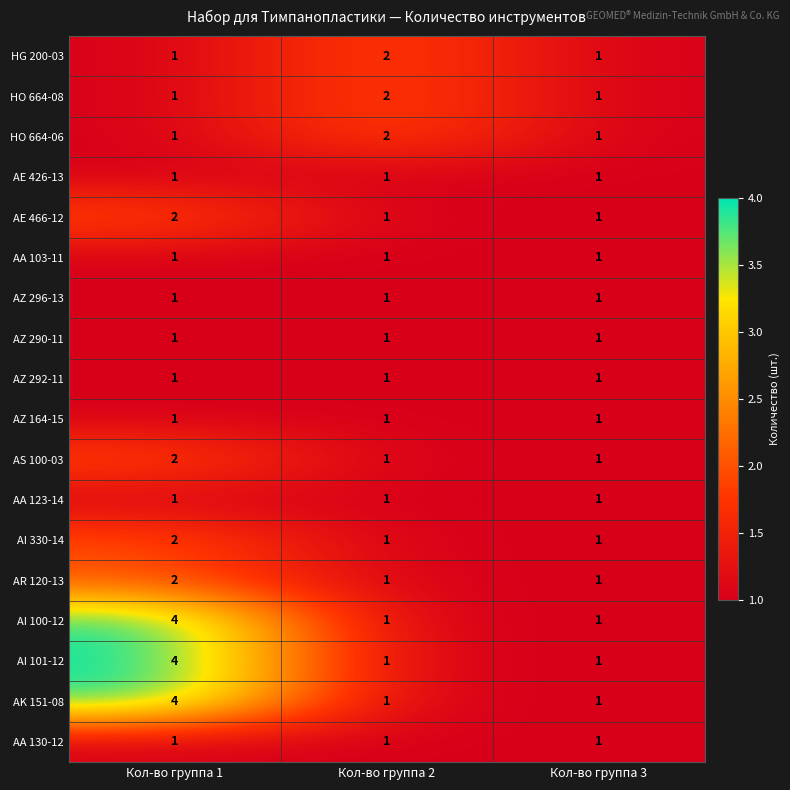

At how many categories does at least one series exceed 3?

1